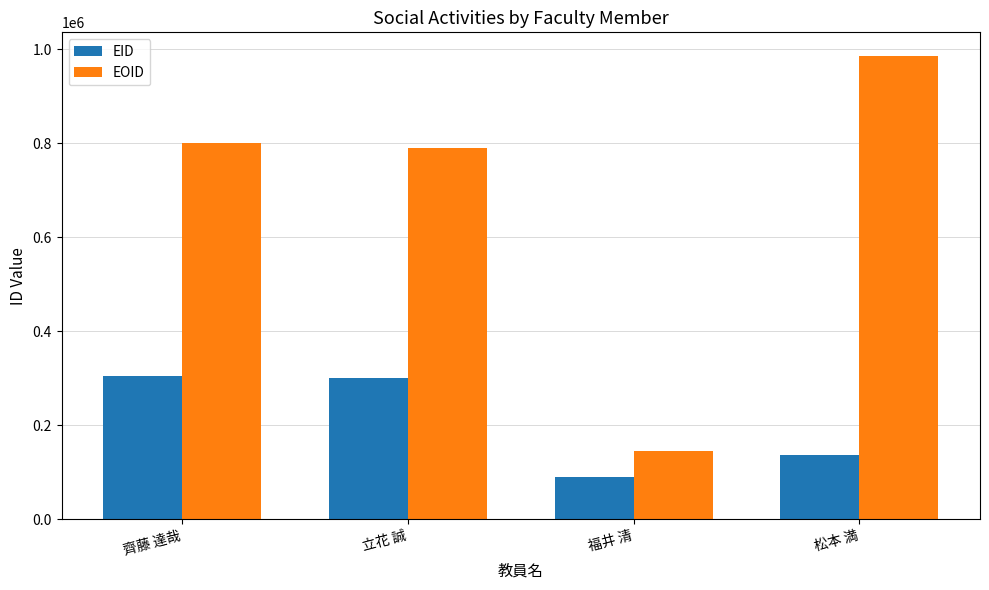

Which category has the lowest value in the EOID series?

福井 清